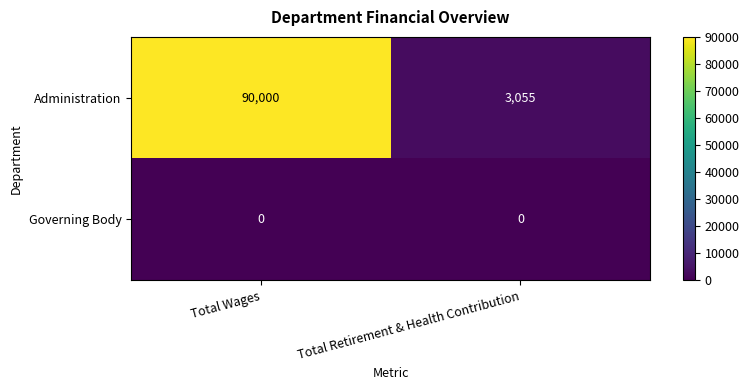

At Total Wages, list the series in order from smallest to largest.

Governing Body, Administration